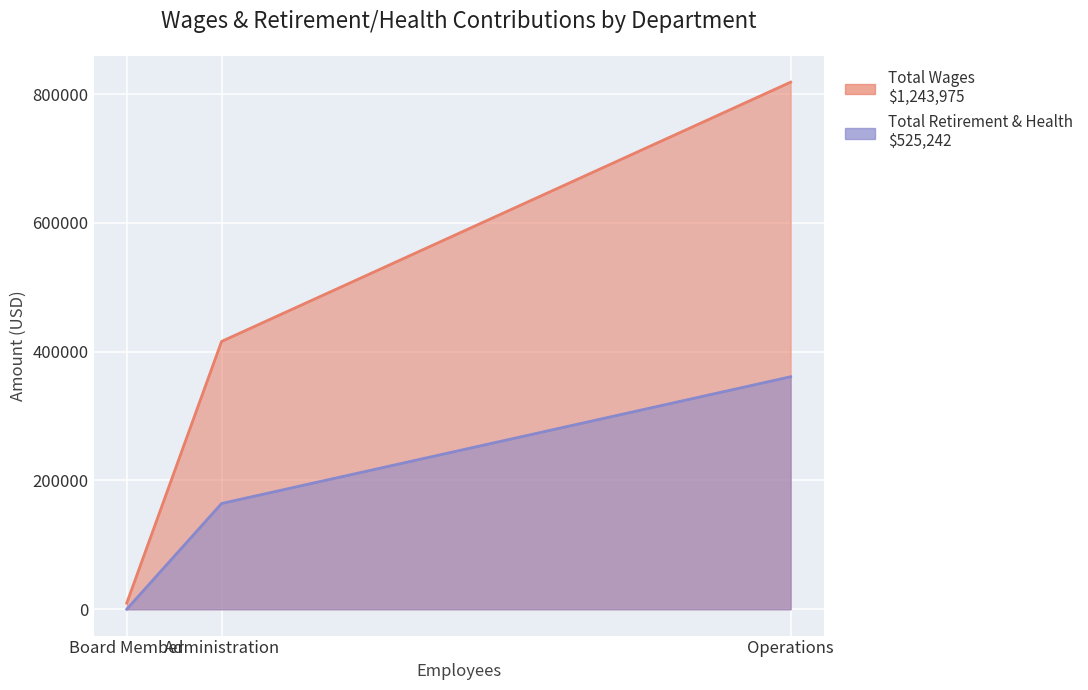

Which label corresponds to the smallest value in the chart?

Board Member